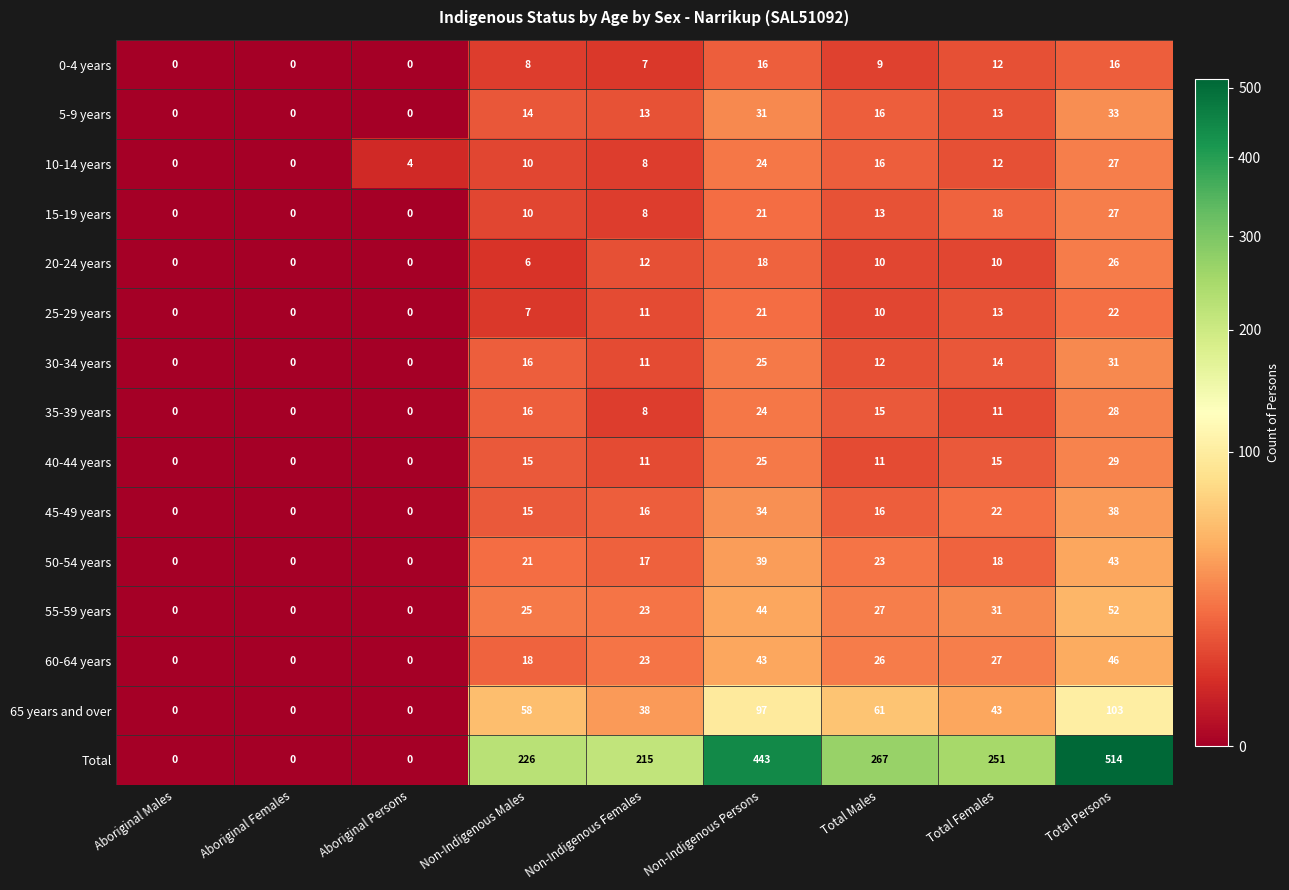

The value of Total at Total Persons is 514. True or false?

True